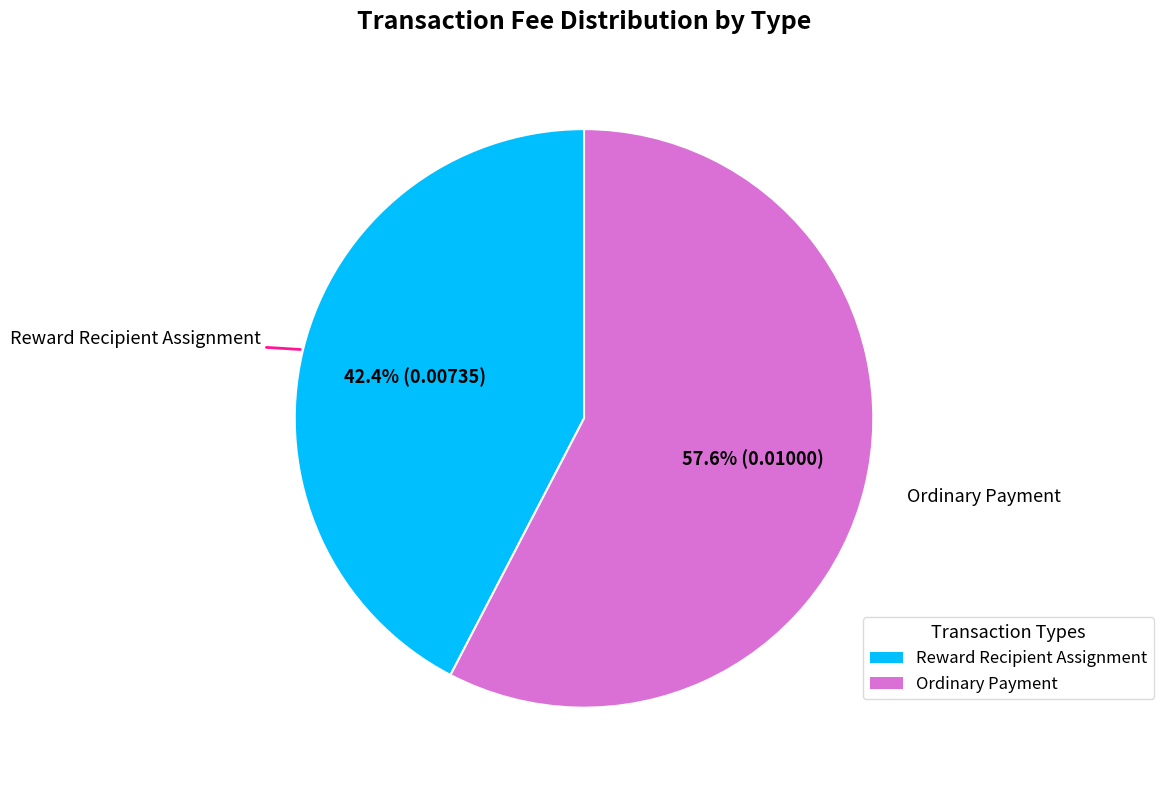

To the nearest percent, what is the difference between the largest and smallest slice percentages?

15%